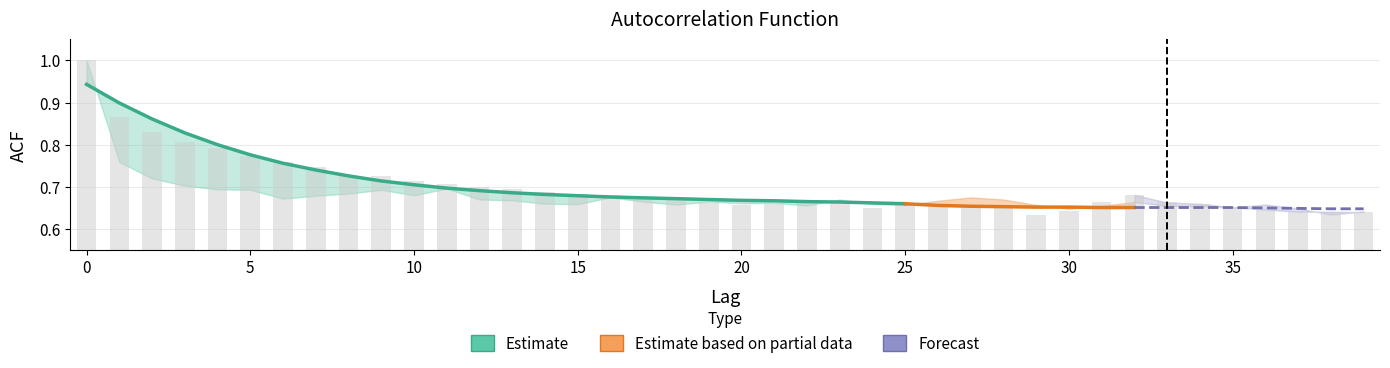

Count the values in the range 0 to 1.

26